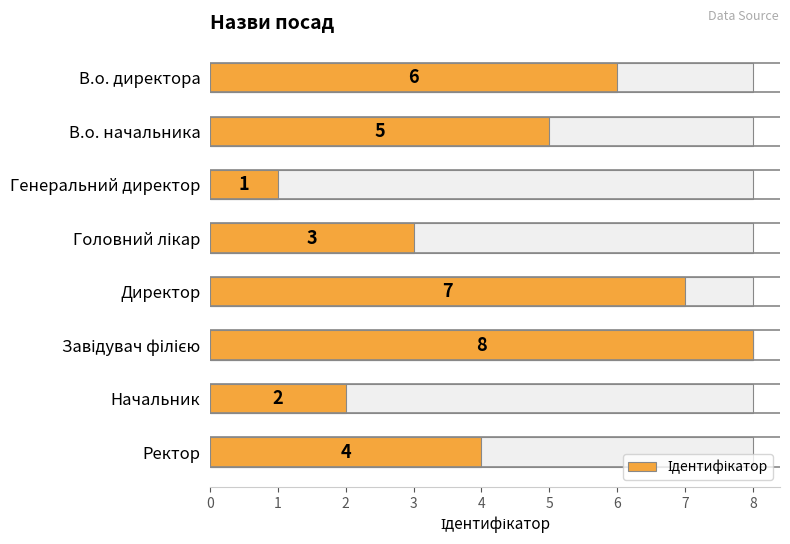

The value at 4 is 7. True or false?

True